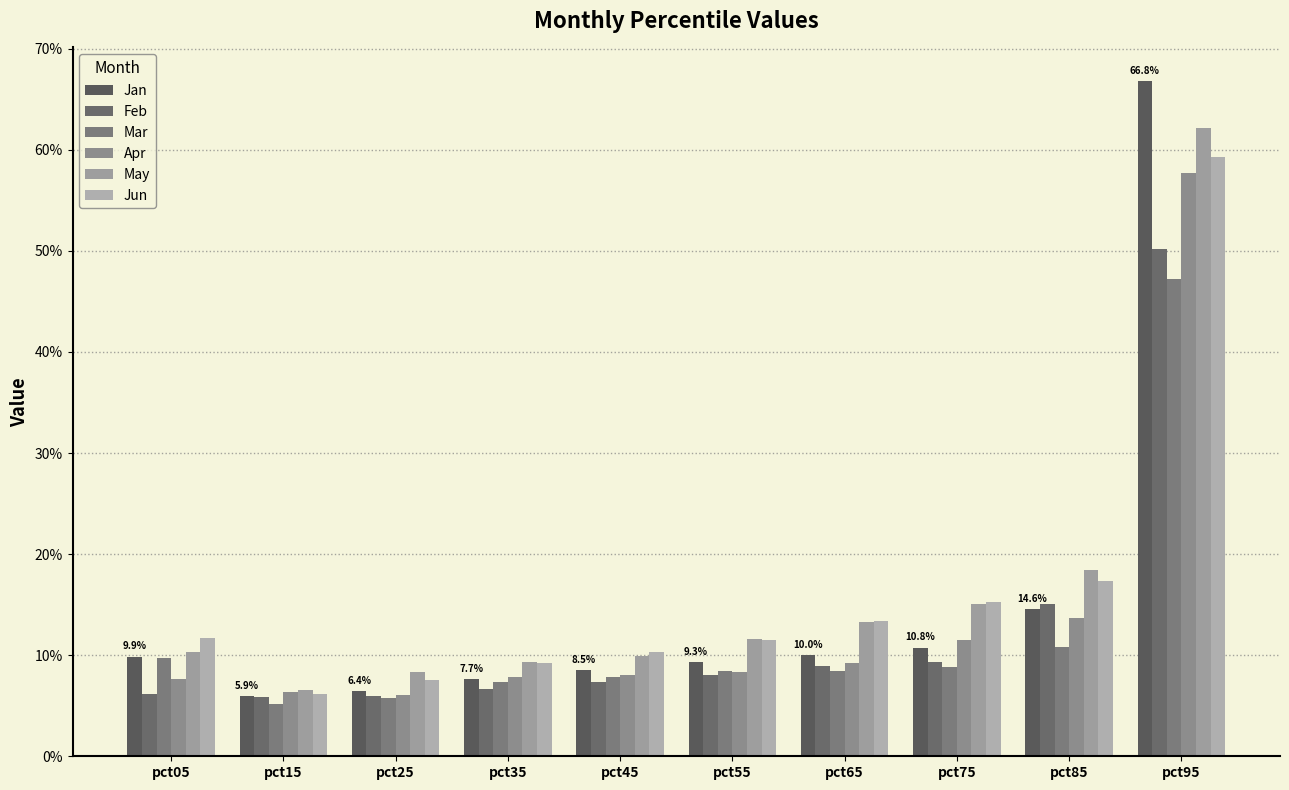

Does the chart contain any negative values?

No